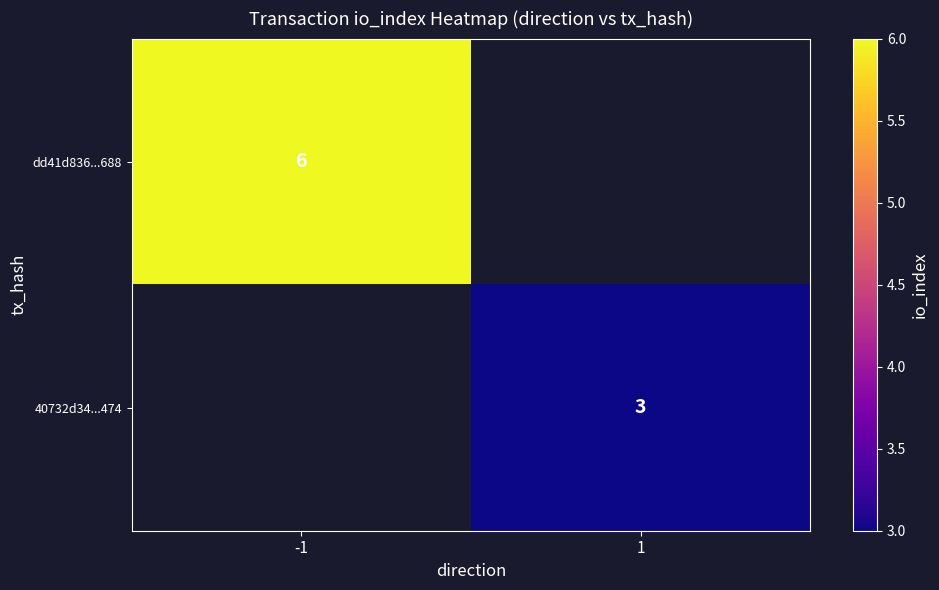

Is the value of 40732d34...474 at 1 greater than the value of dd41d836...688 at -1?

No